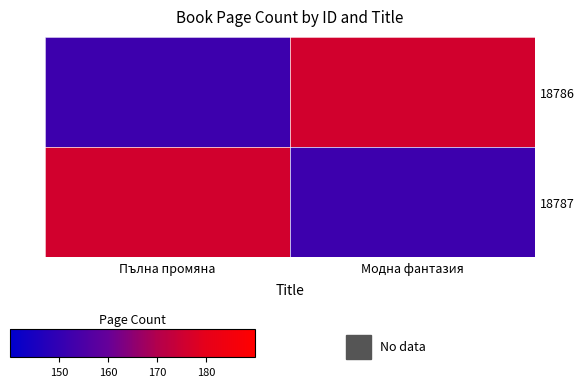

Between Пълна промяна and Модна фантазия, which series saw the biggest shift?

18786